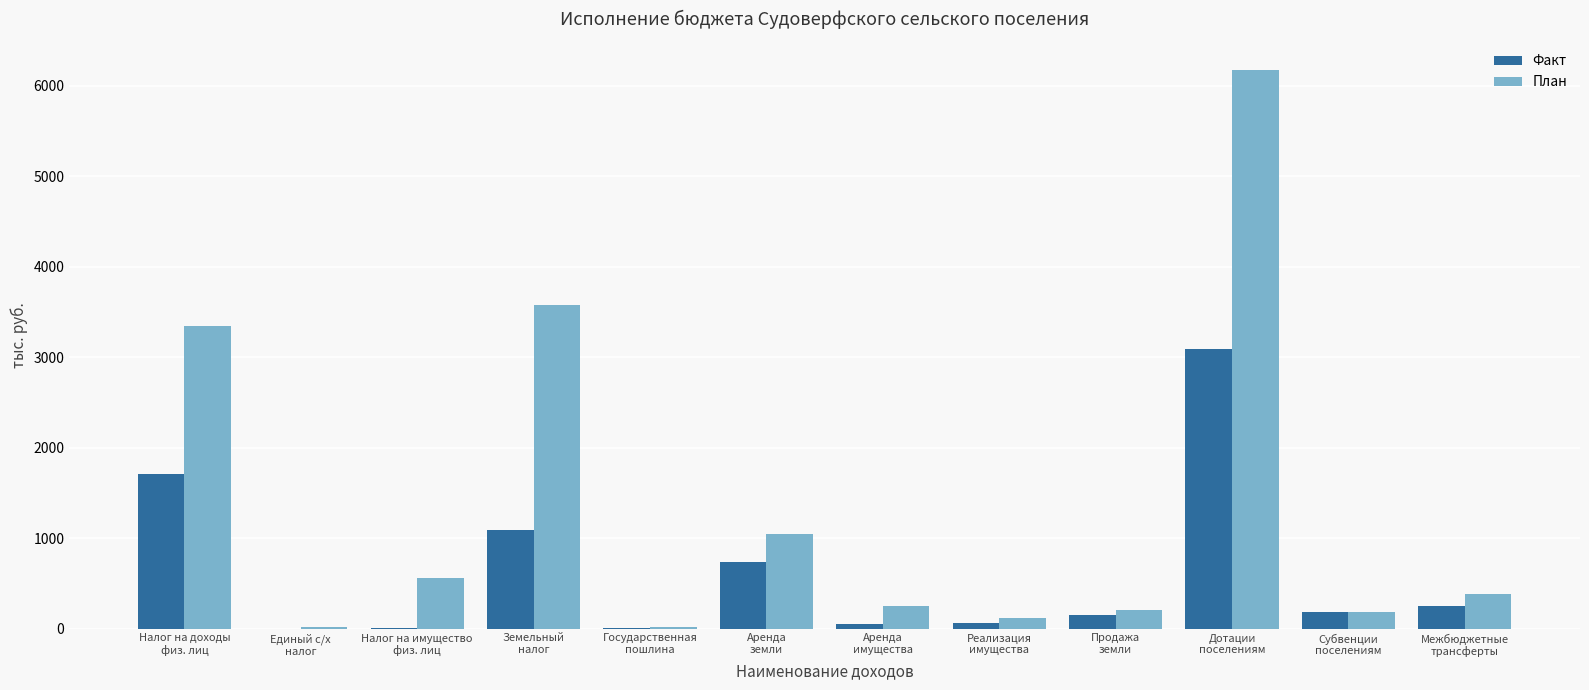

What is the average value of the План series?

1324.0